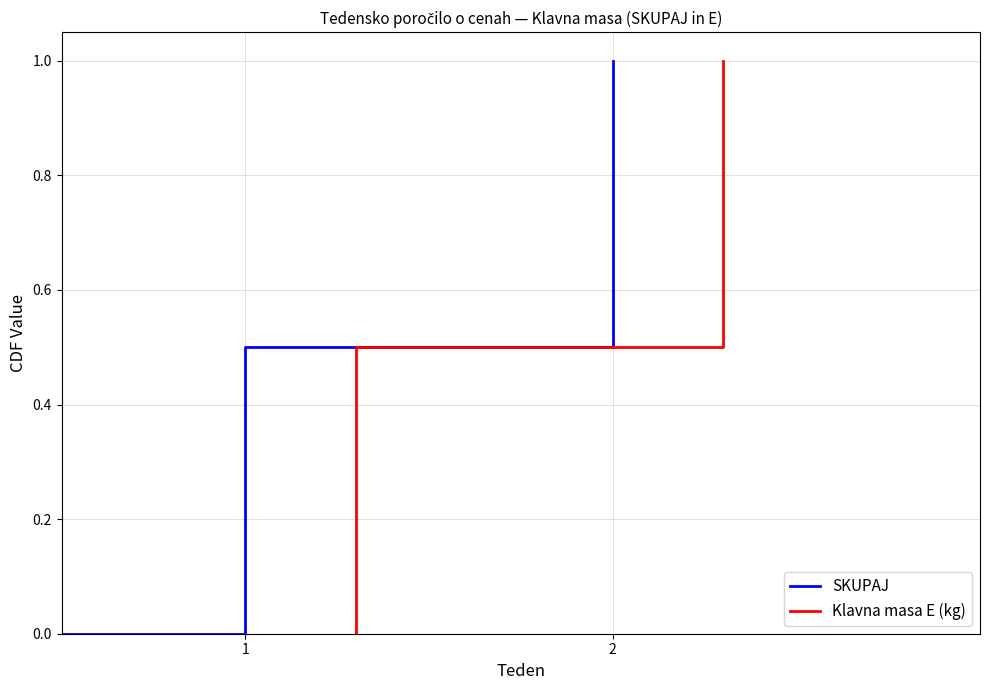

What are all the series names shown in the legend?

SKUPAJ, Klavna masa E (kg)